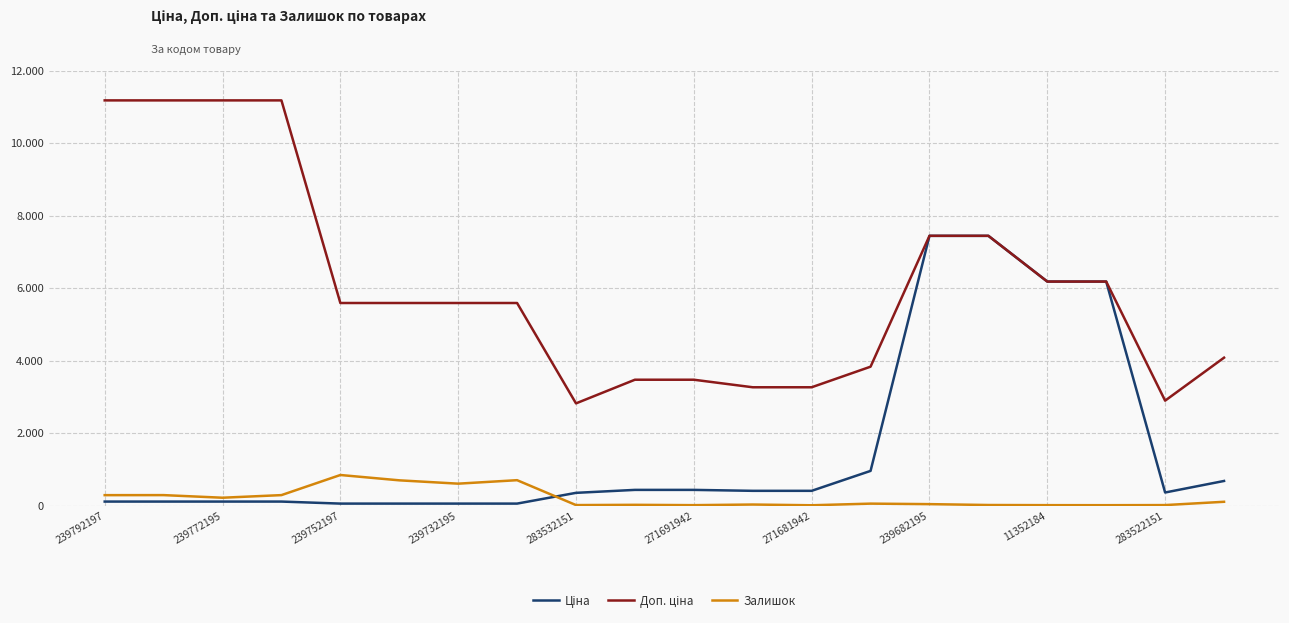

Does the chart display data point markers on the line(s)?

No